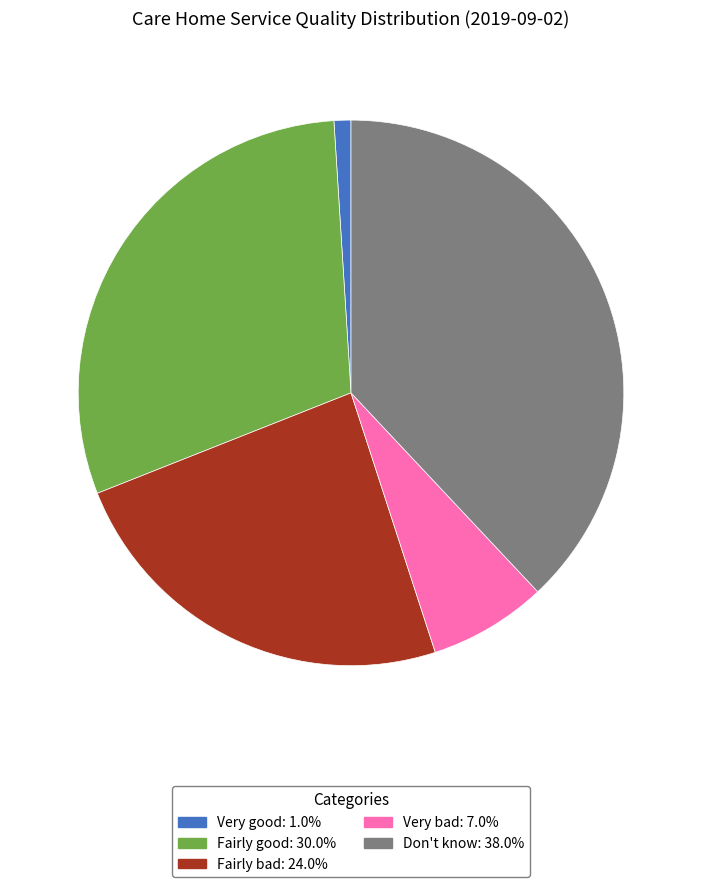

Does Don't know represent more than half of the total?

No